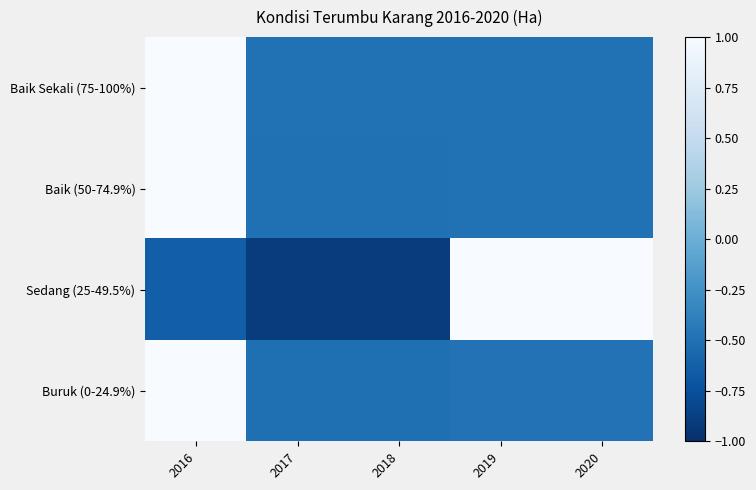

List the series in order of their peak value, lowest first.

Sedang (25-49.5%), Buruk (0-24.9%), Baik (50-74.9%), Baik Sekali (75-100%)